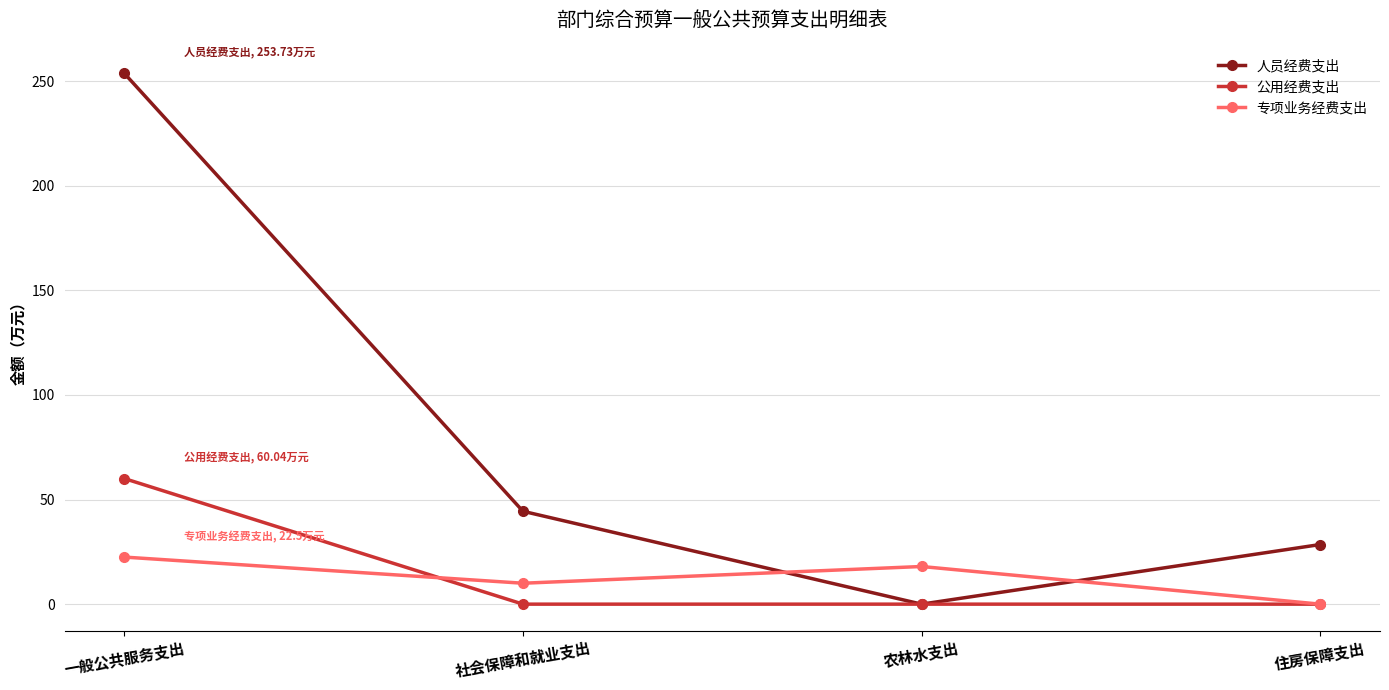

What is the difference between the second highest and second lowest values in the 人员经费支出 series?

15.9